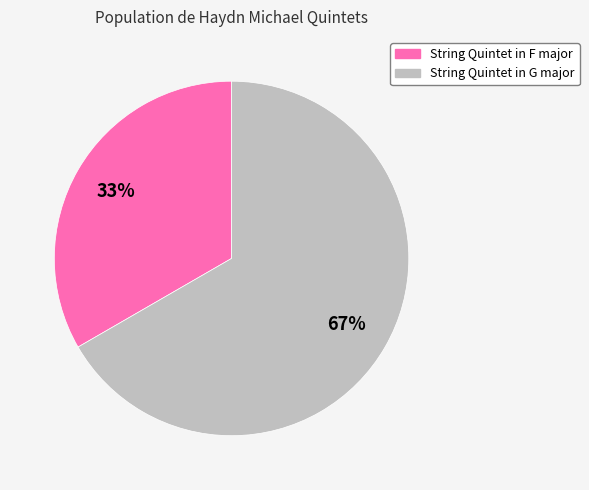

Count the number of slices in the pie.

2